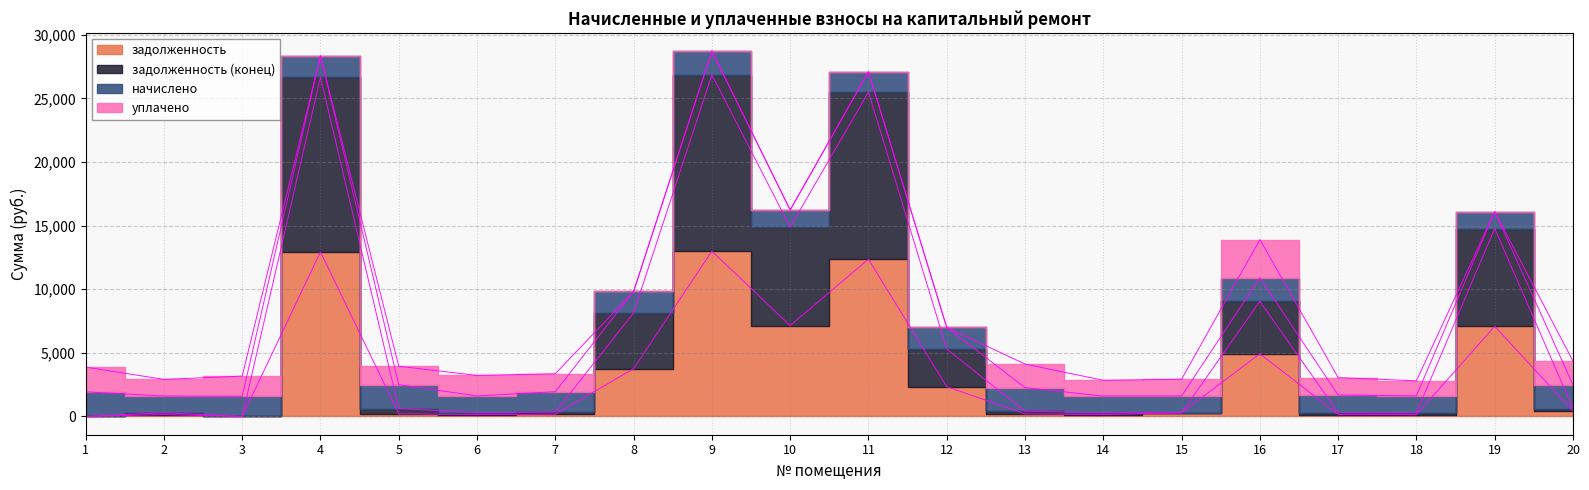

Is the value of задолженность at 4 greater than the value of задолженность (конец) at 3?

Yes